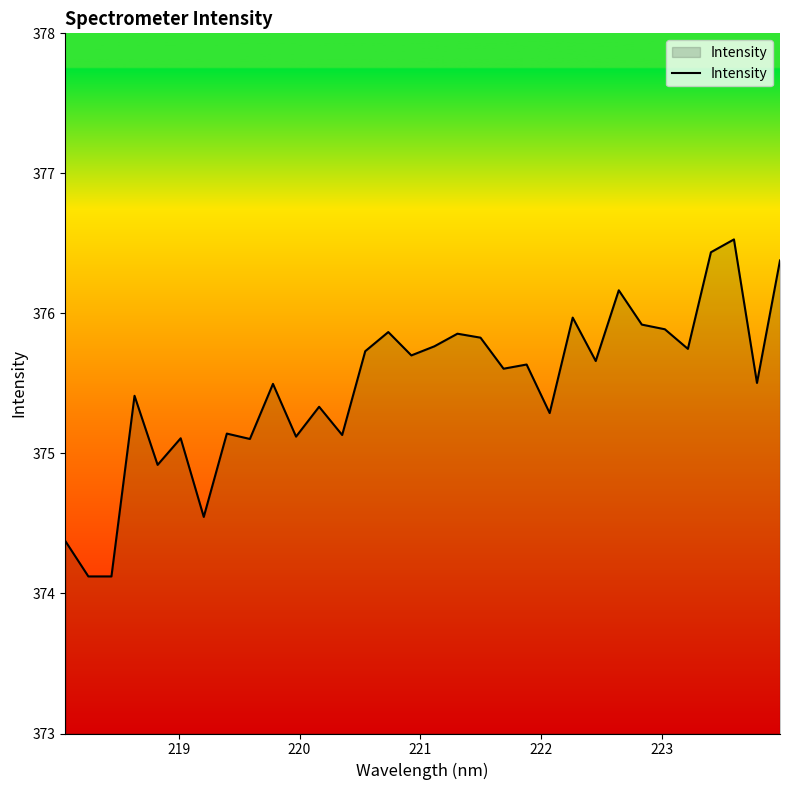

What is the maximum value shown in the chart?

376.5